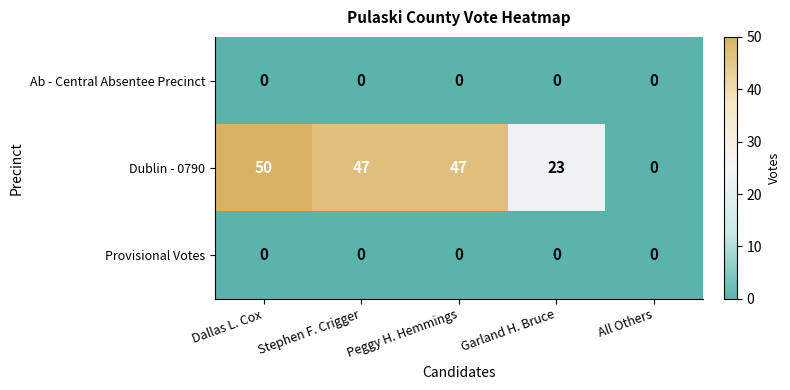

Between Stephen F. Crigger and All Others, which series saw the biggest shift?

Dublin - 0790